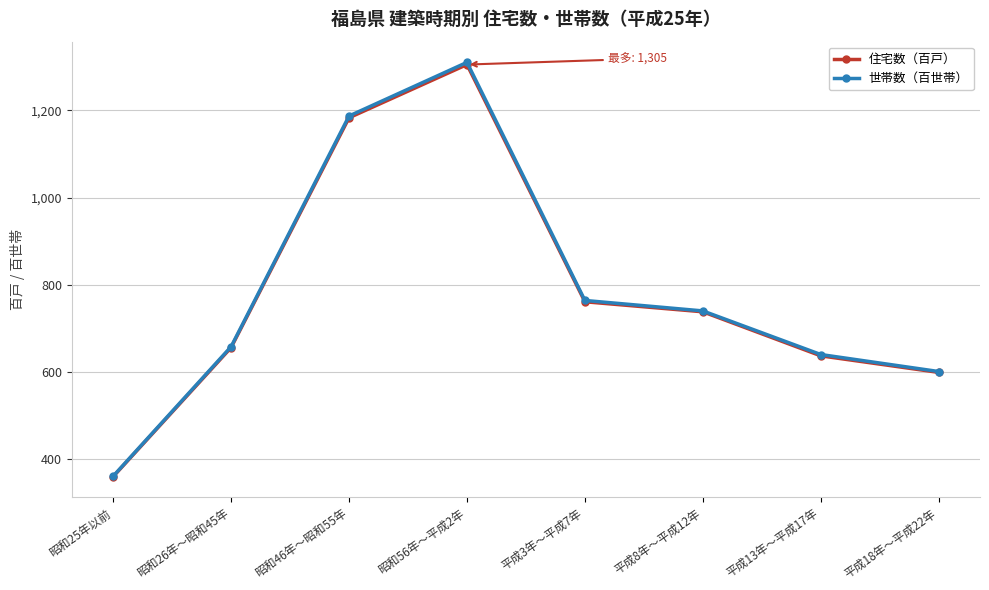

Is it true that 世帯数（百世帯） equals 369 at 平成13年～平成17年?

False